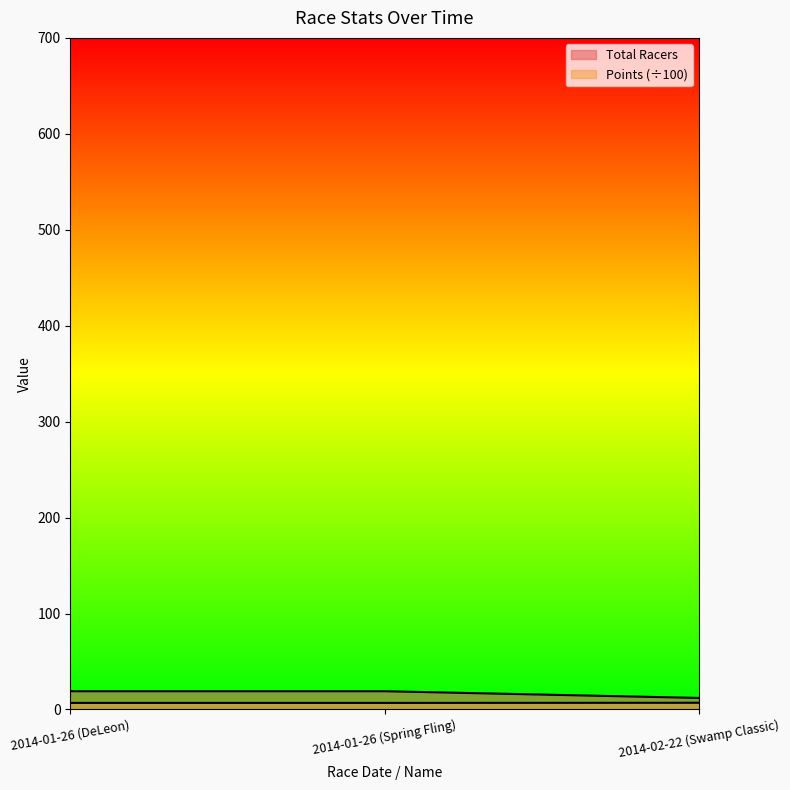

Reading left to right, list all the values displayed in this chart.

Total Racers: 19.0	19.0	12.0
Points: 6.8	6.8	6.9